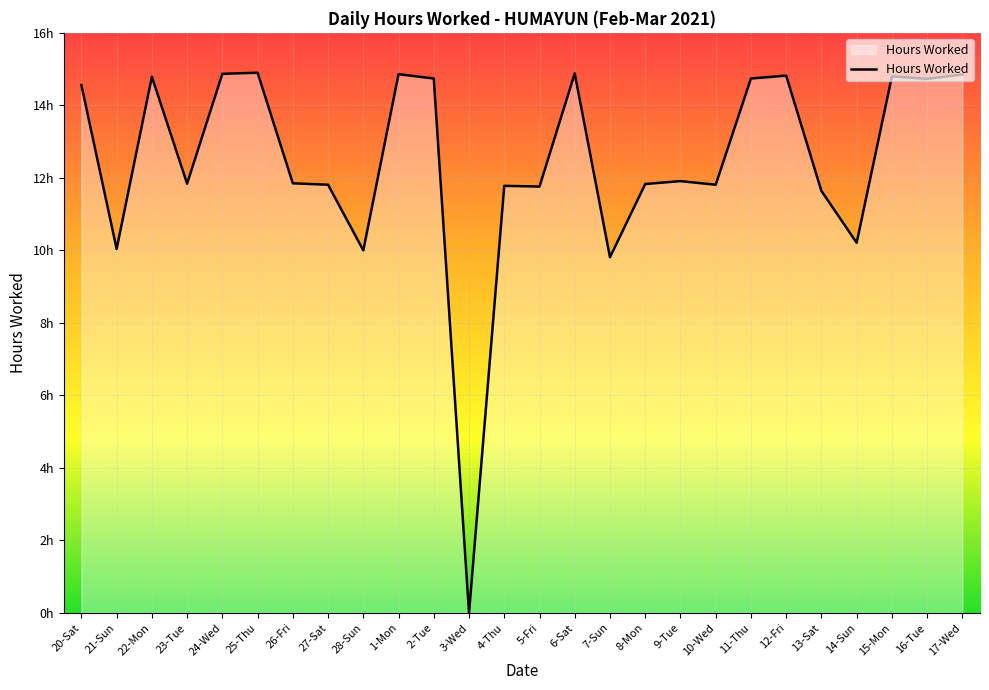

What is the greatest value displayed?

14.9